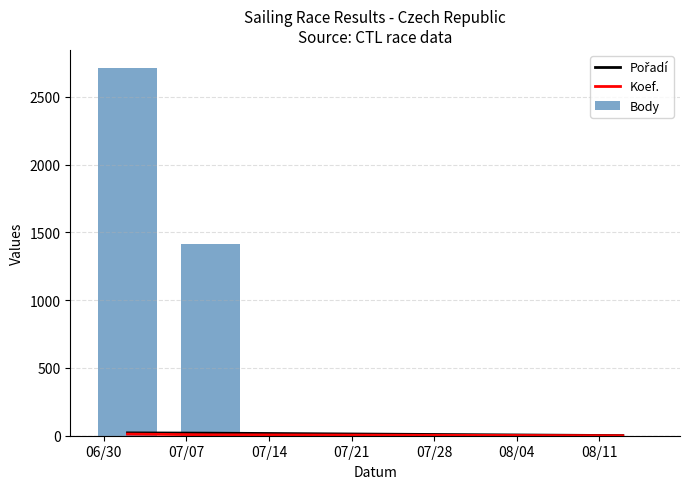

Where is Body nearest to the value 1355?

07/07